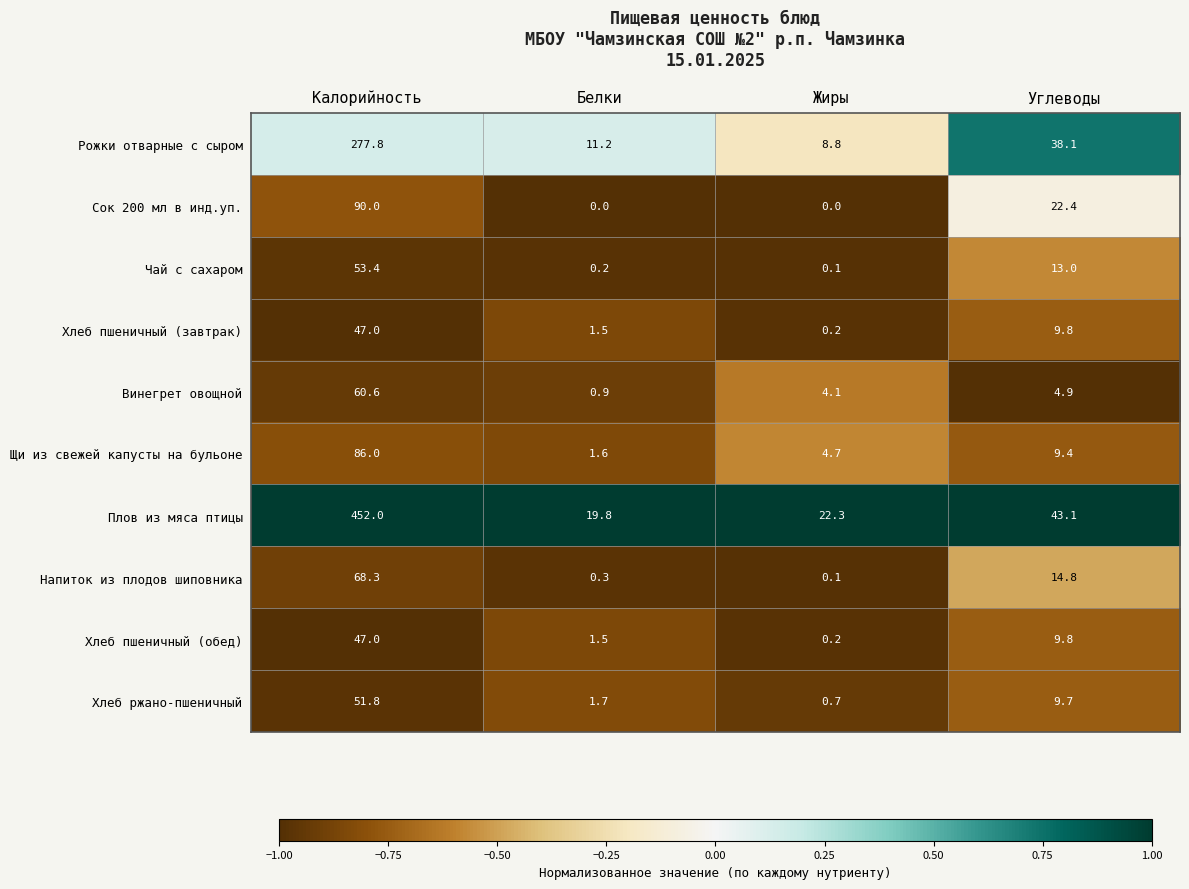

What is the minimum value shown in the chart?

0.0